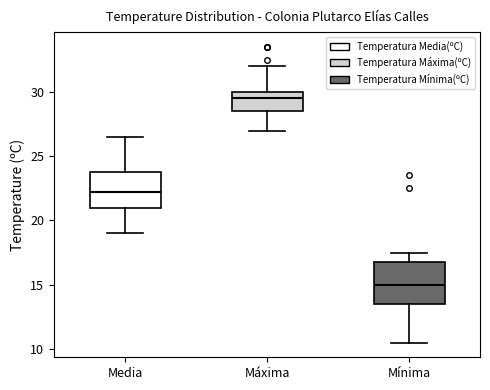

Where does the lower whisker of the box for Máxima end on the y-axis? The values are not printed on the chart, so give them approximately, as read against the axis.

27.0